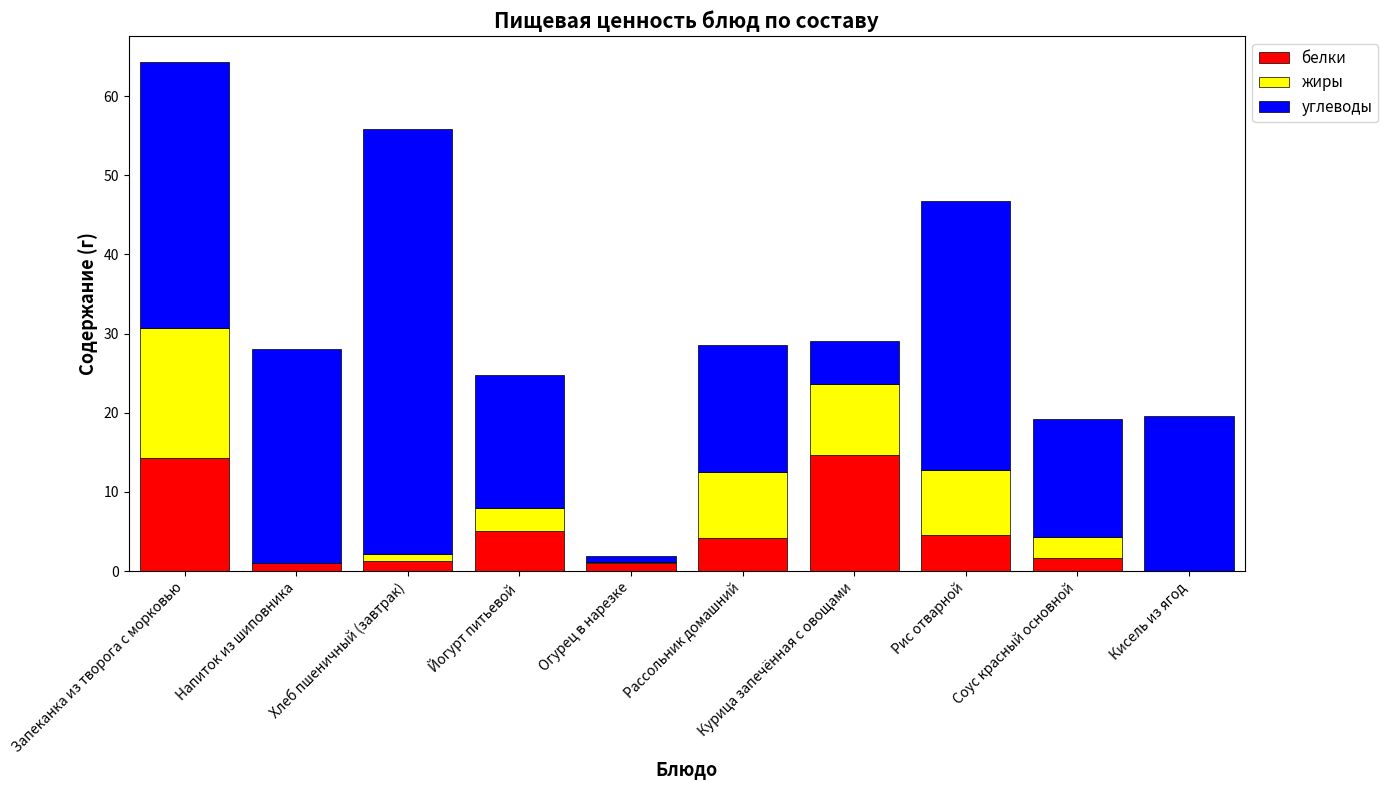

How many data points in белки are above 4?

5